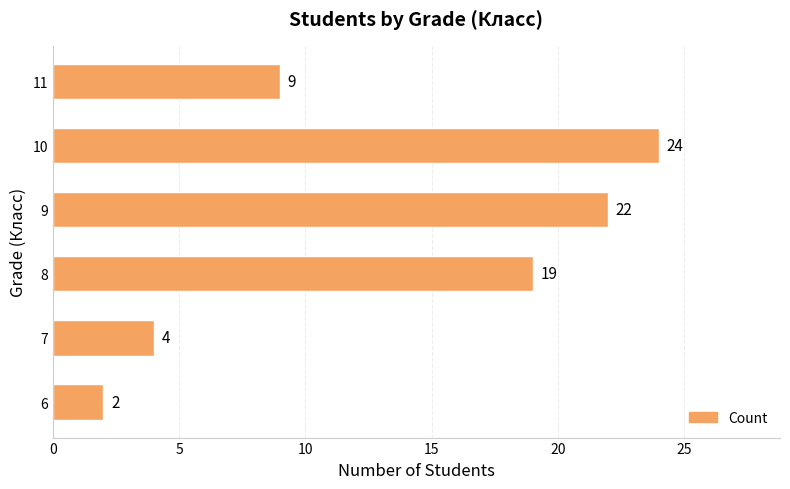

What is the difference between the second highest and second lowest values?

18